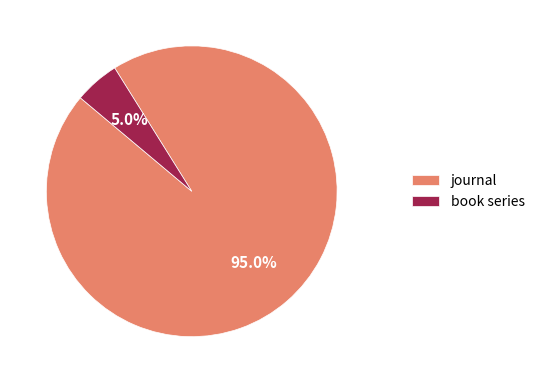

To the nearest percent, what is the average slice percentage?

50%